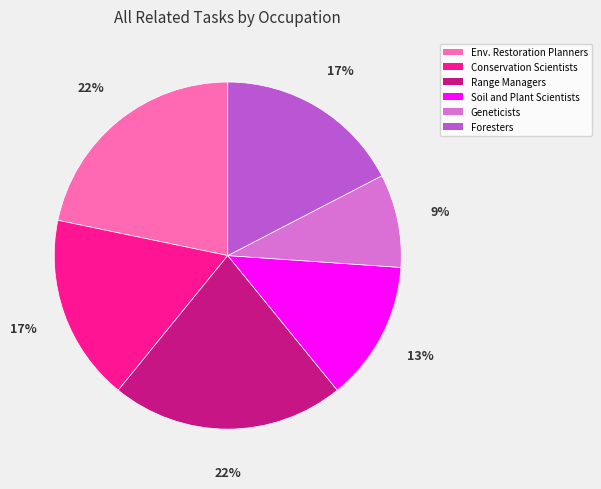

Does any single category account for the majority?

No